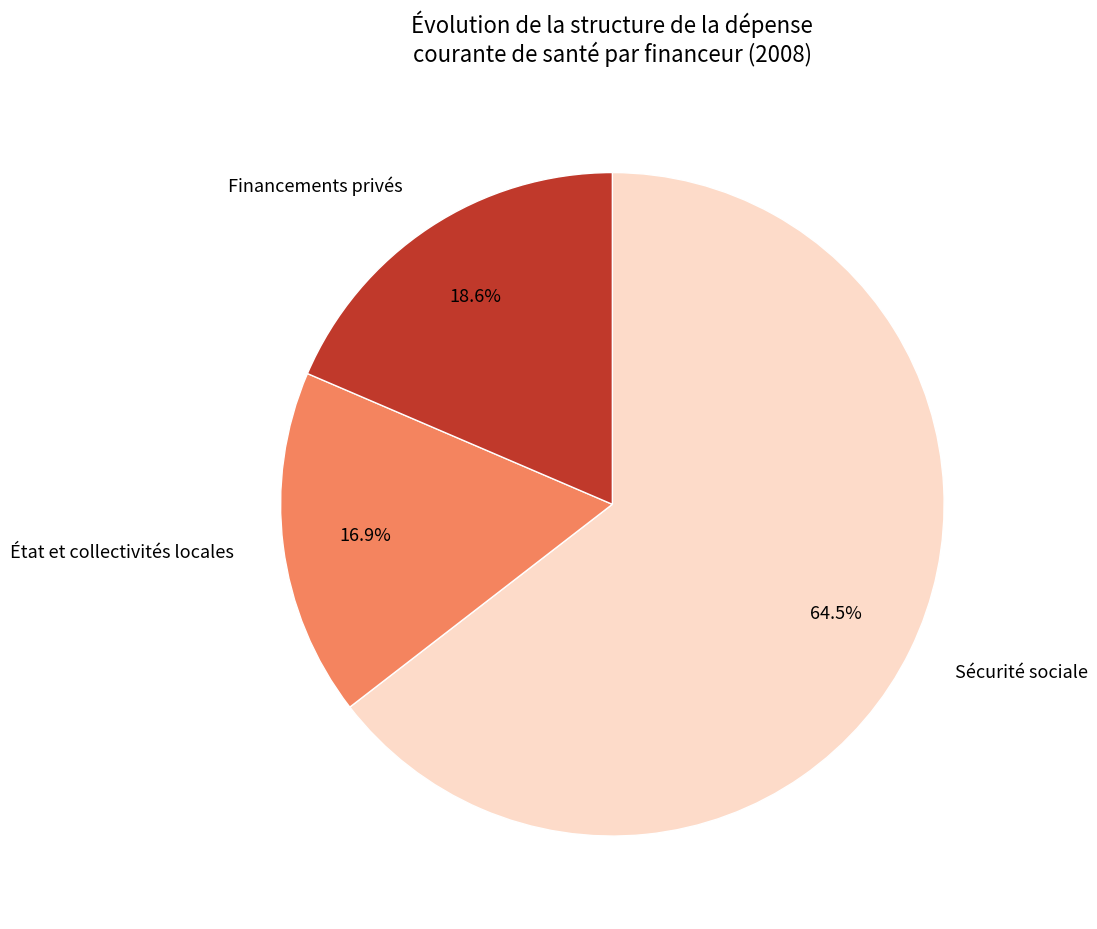

To the nearest percent, what percentage of the pie is Financements privés?

19%